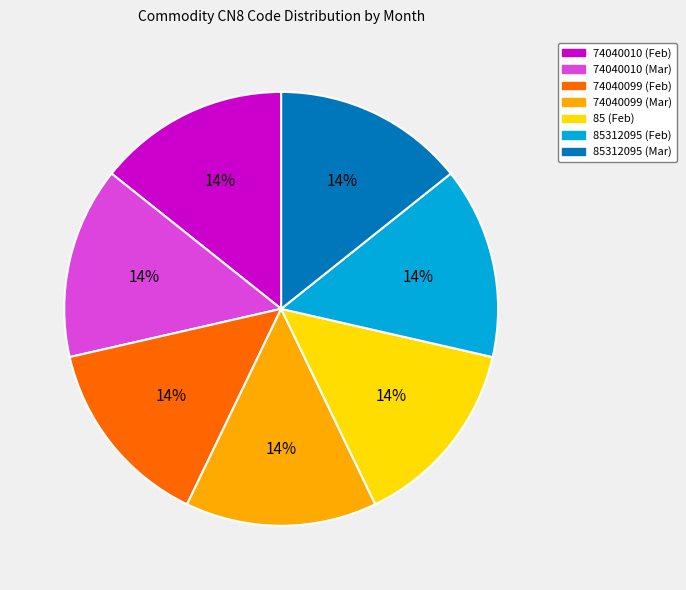

What is the ratio of the value at 85312095 (Mar) to the value at 74040010 (Feb)?

1.0